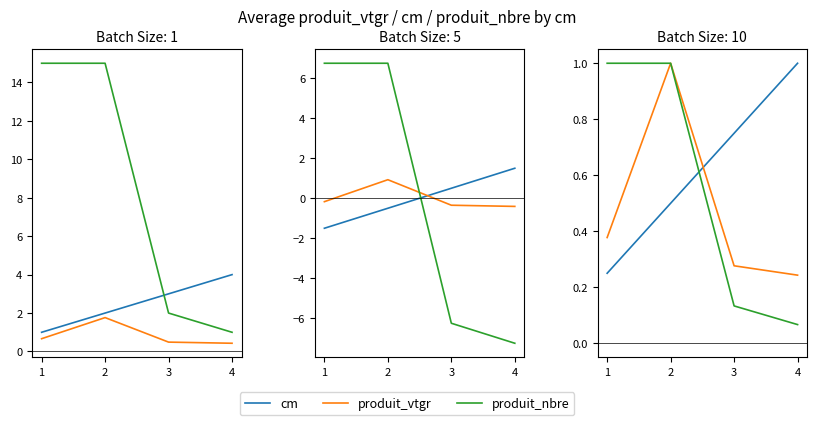

What is the value of the produit_vtgr point at the 3rd from the left?

0.3